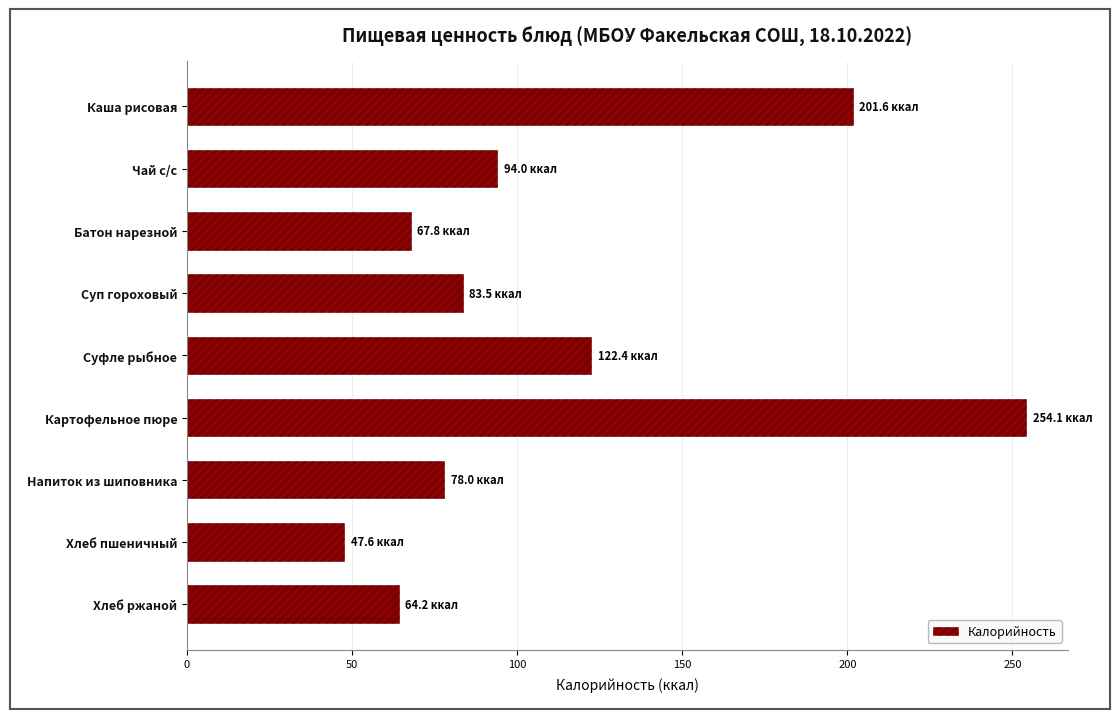

Reading bottom to top, what are all the values shown in this chart?

64.2	47.6	78.0	254.1	122.4	83.5	67.8	94.0	201.6